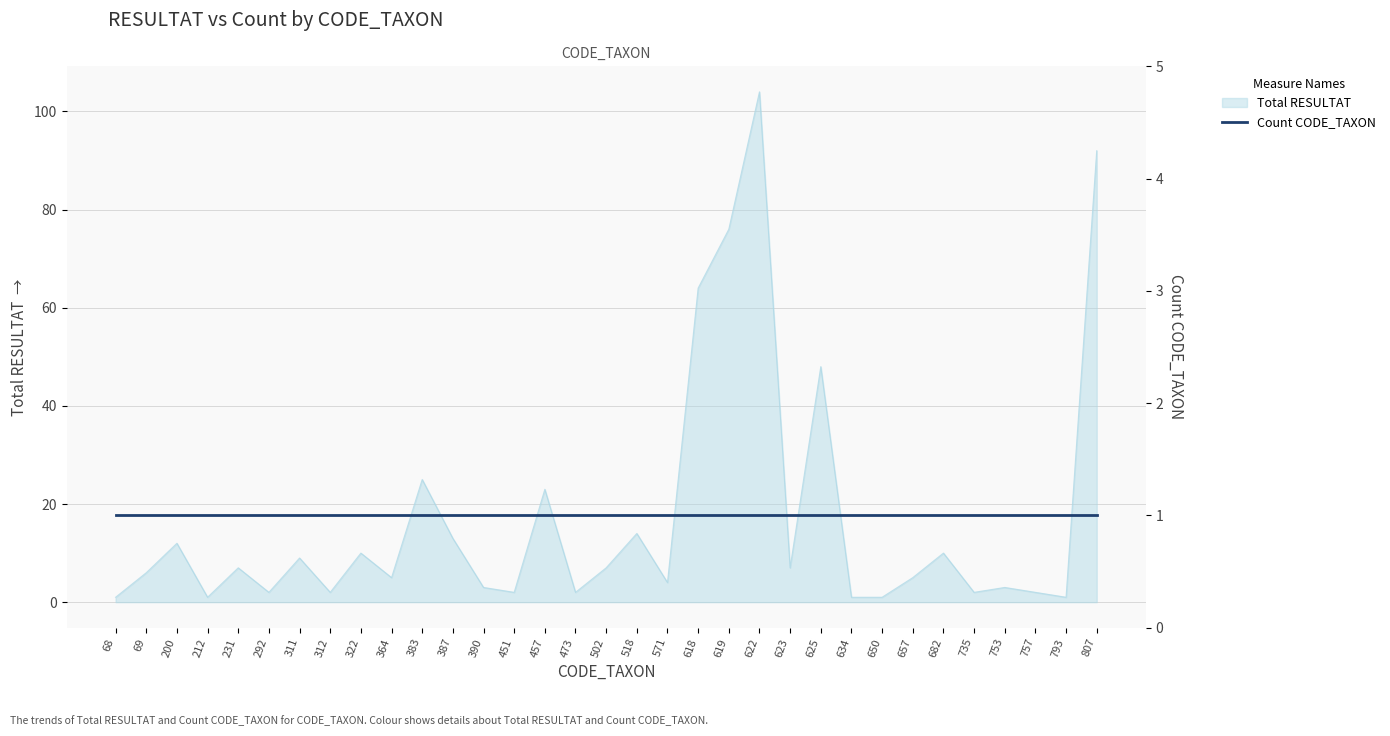

Reading left to right, what are all the values shown in this chart?

68=1	69=6	200=12	212=1	231=7	292=2	311=9	312=2	322=10	364=5	383=25	387=13	390=3	451=2	457=23	473=2	502=7	518=14	571=4	618=64	619=76	622=104	623=7	625=48	634=1	650=1	657=5	682=10	735=2	753=3	757=2	793=1	807=92